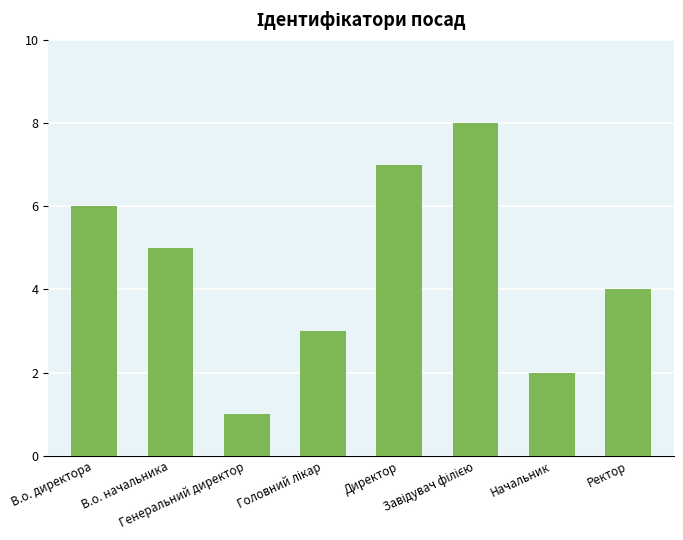

Where is the data nearest to the value 4?

Ректор